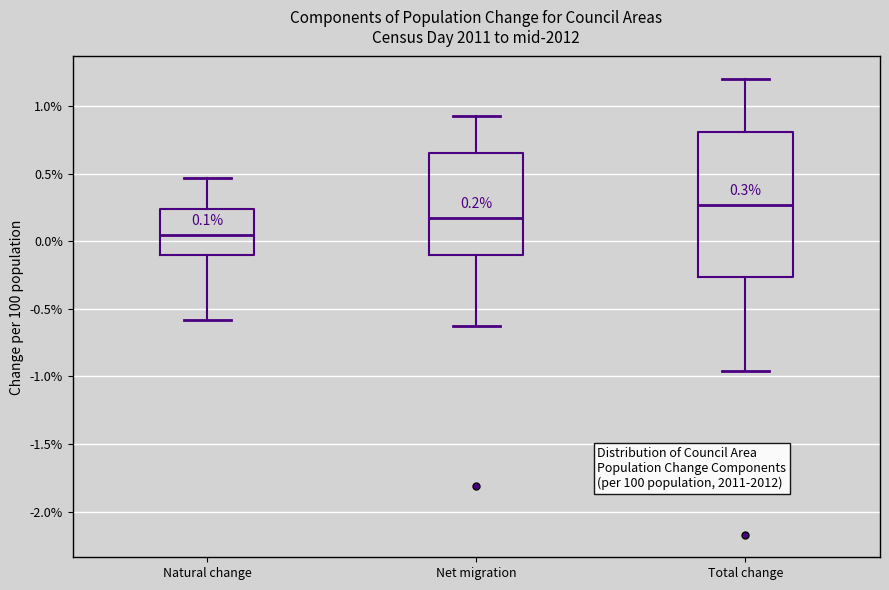

Which box's median line is the lowest?

Natural change